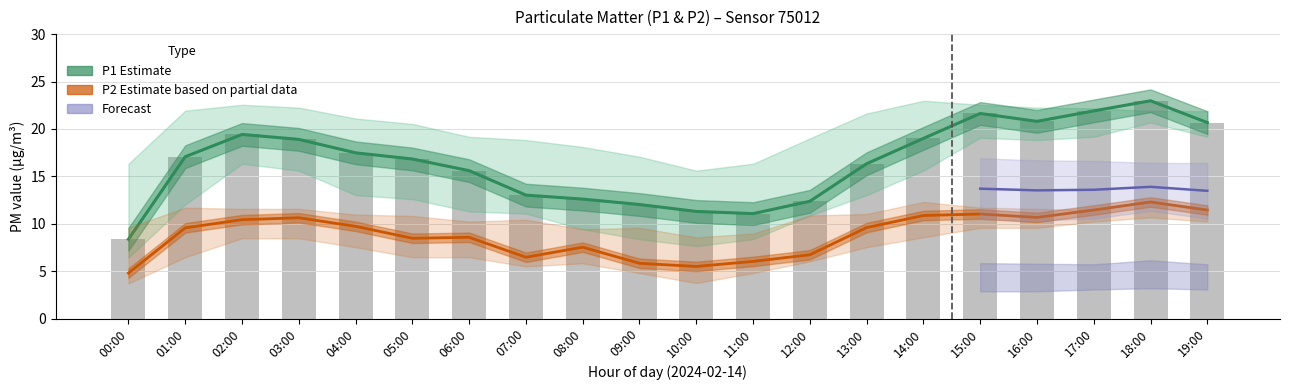

Where does the P1 raw series first go above 17?

01:00